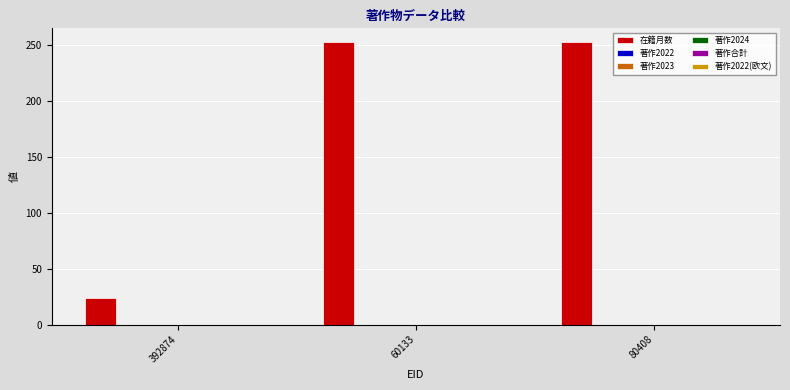

What is the maximum value shown in the chart?

252